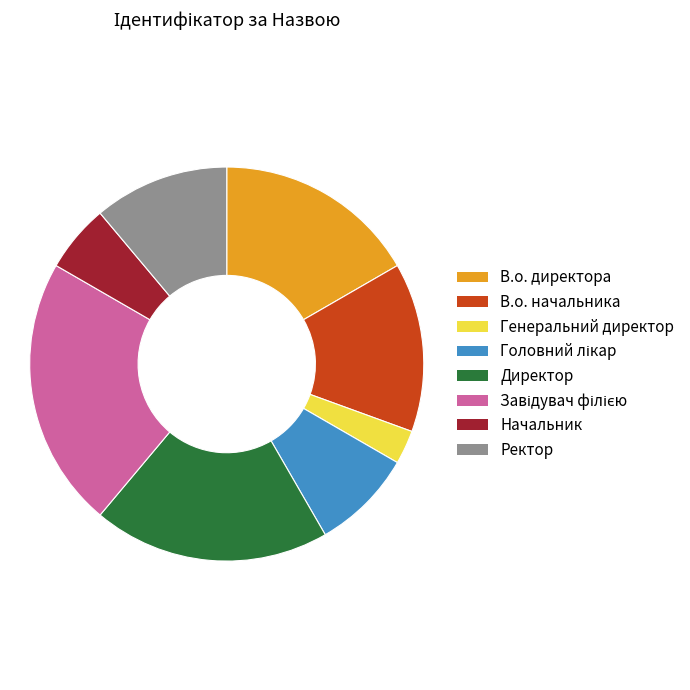

Do Ректор and Директор together represent more than half of the pie?

No